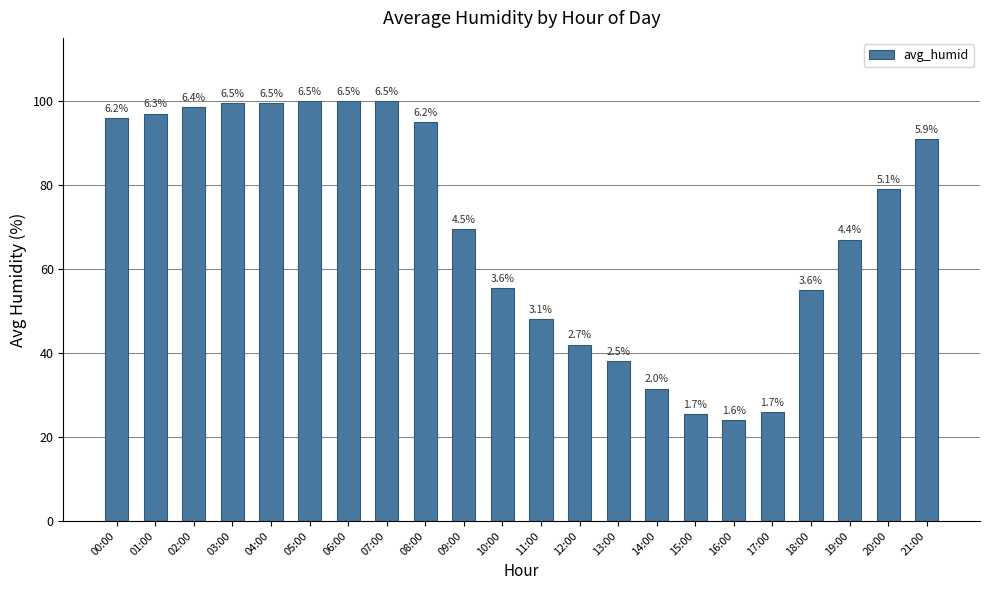

At which category does the chart reach its minimum across all series?

16:00